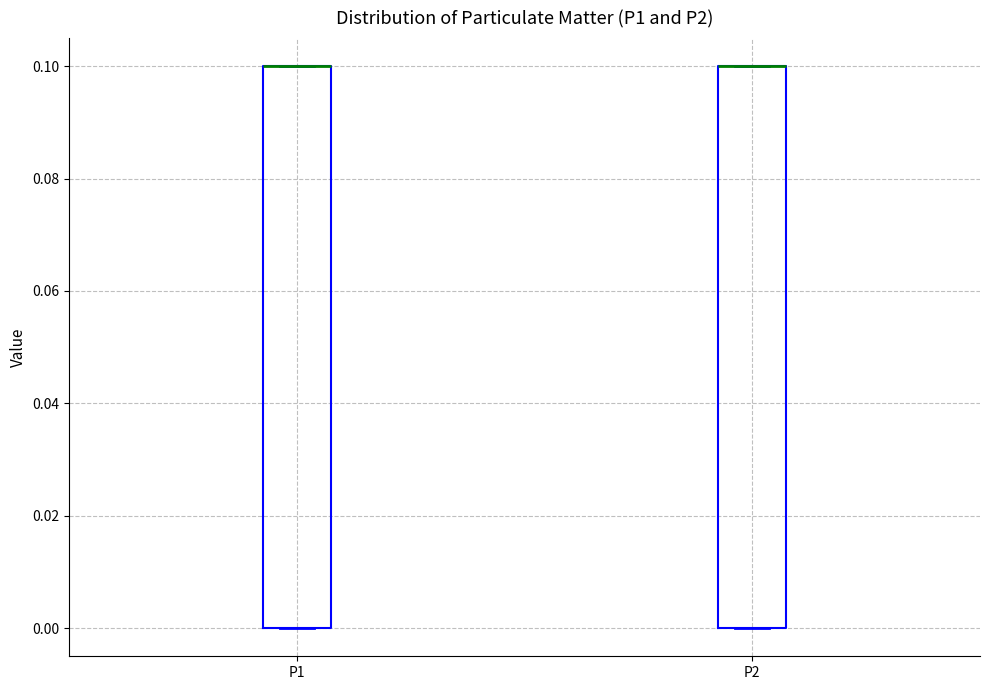

Reading left to right, read every box against the y-axis: the position of its median line, the range the box covers, and the ends of its whiskers. The values are not printed on the chart, so give them approximately, as read against the axis.

P1: median 0.1 (drawn on the box's upper edge), box 0.0 to 0.1, whiskers 0.0 to 0.1
P2: median 0.1 (drawn on the box's upper edge), box 0.0 to 0.1, whiskers 0.0 to 0.1